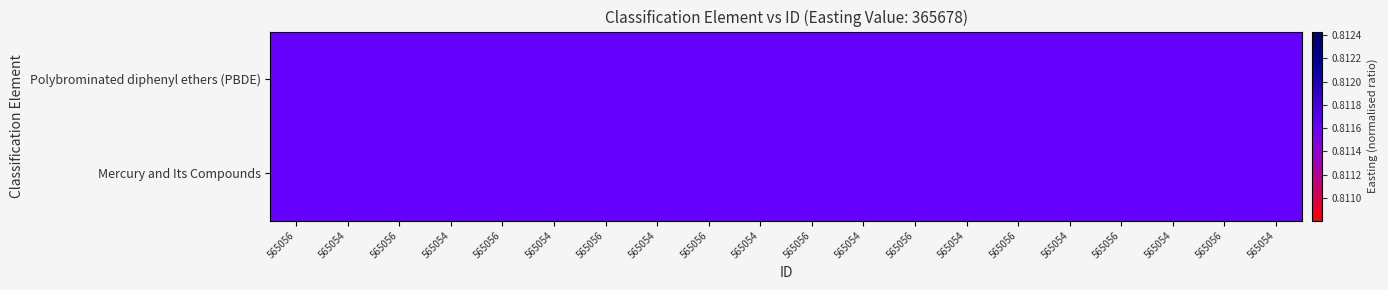

Which series has the largest range (max minus min)?

Polybrominated diphenyl ethers (PBDE)